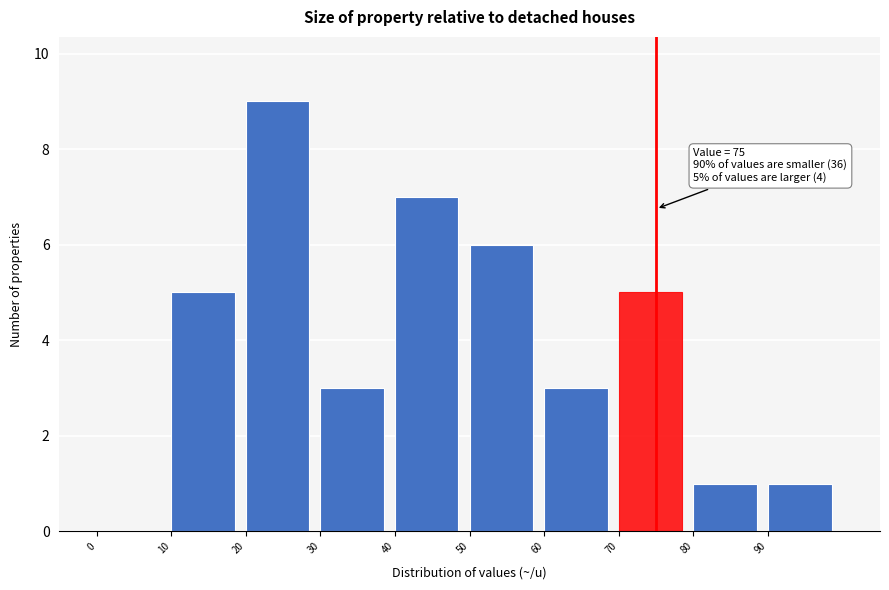

Over which range of the x-axis is the bar tallest?

20 to 30